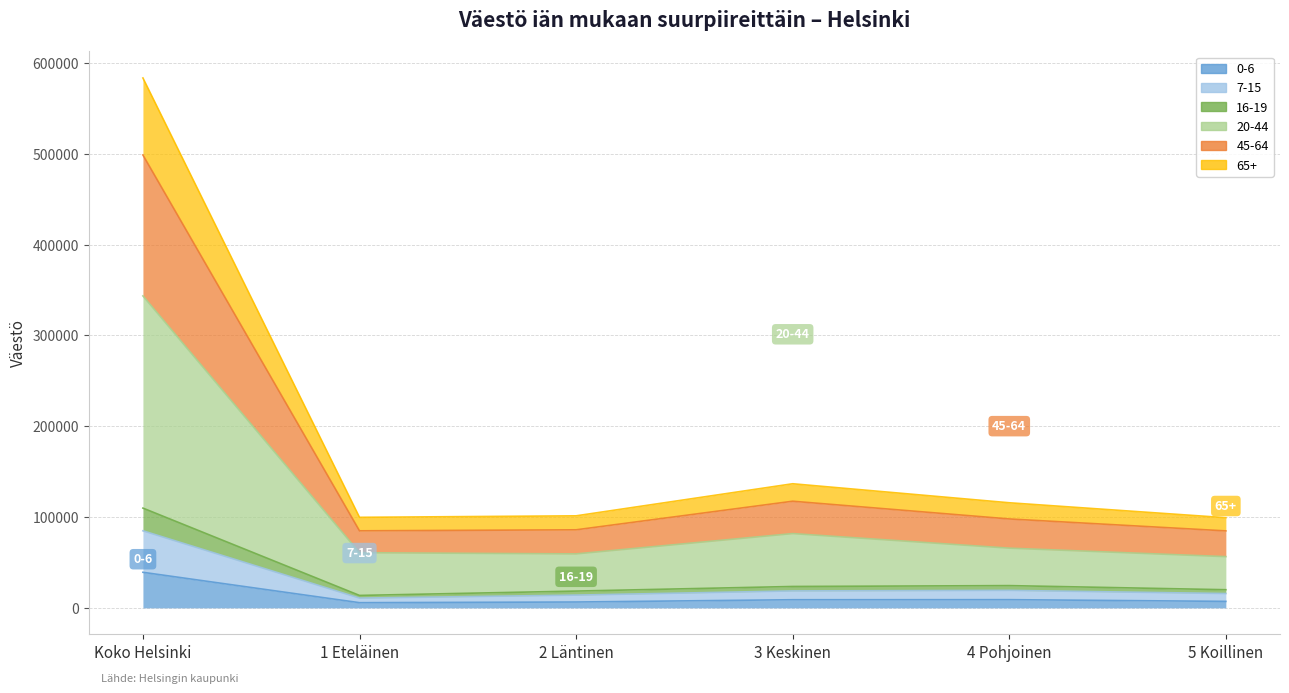

Rank the categories by 0-6 value from highest to lowest.

Koko Helsinki, 4 Pohjoinen, 3 Keskinen, 5 Koillinen, 2 Läntinen, 1 Eteläinen